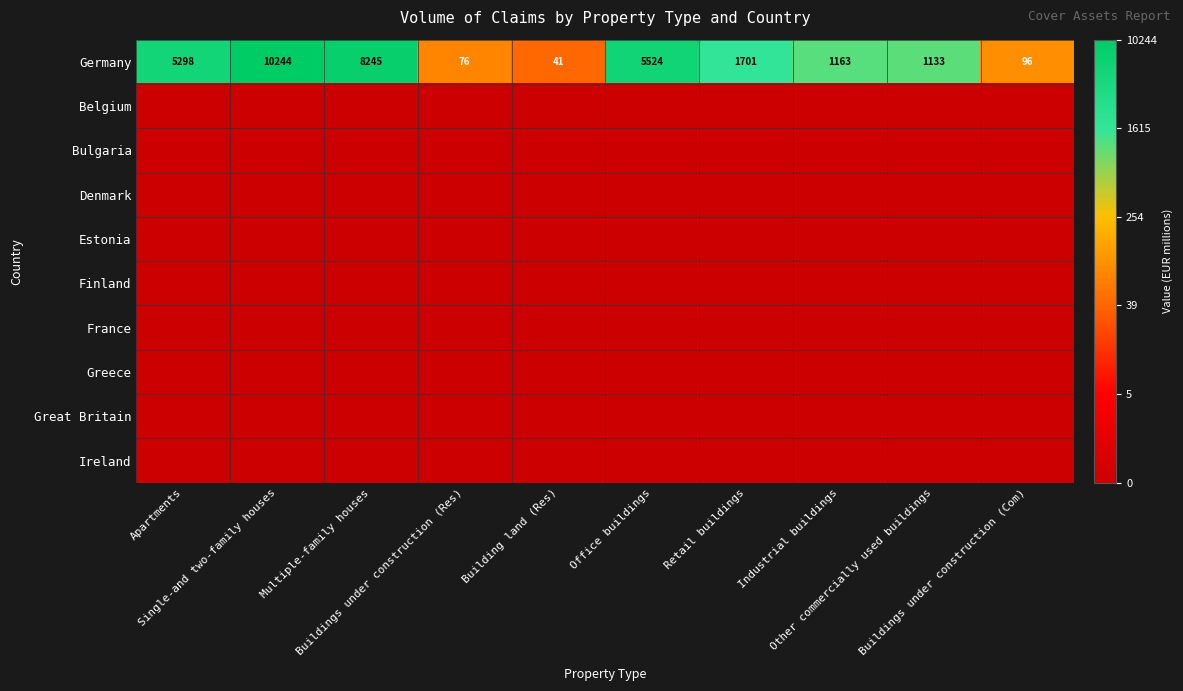

Which series has the largest total across all categories?

Germany